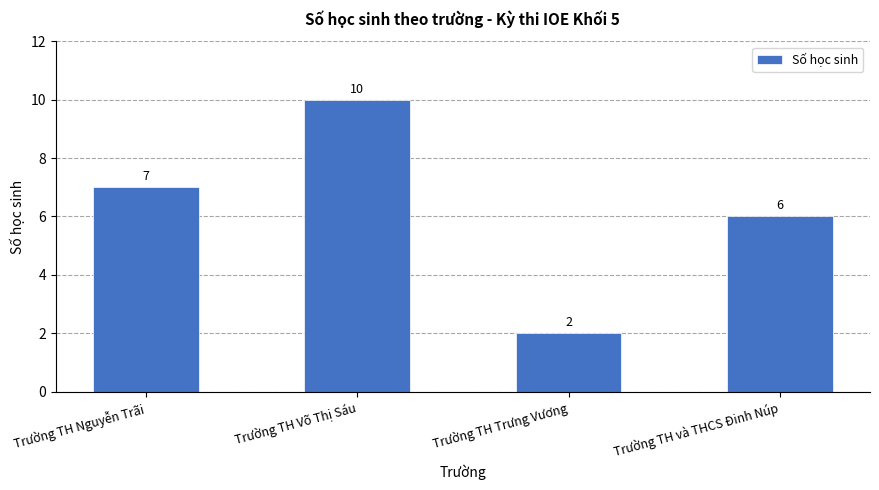

Count the number of categories in the chart.

4